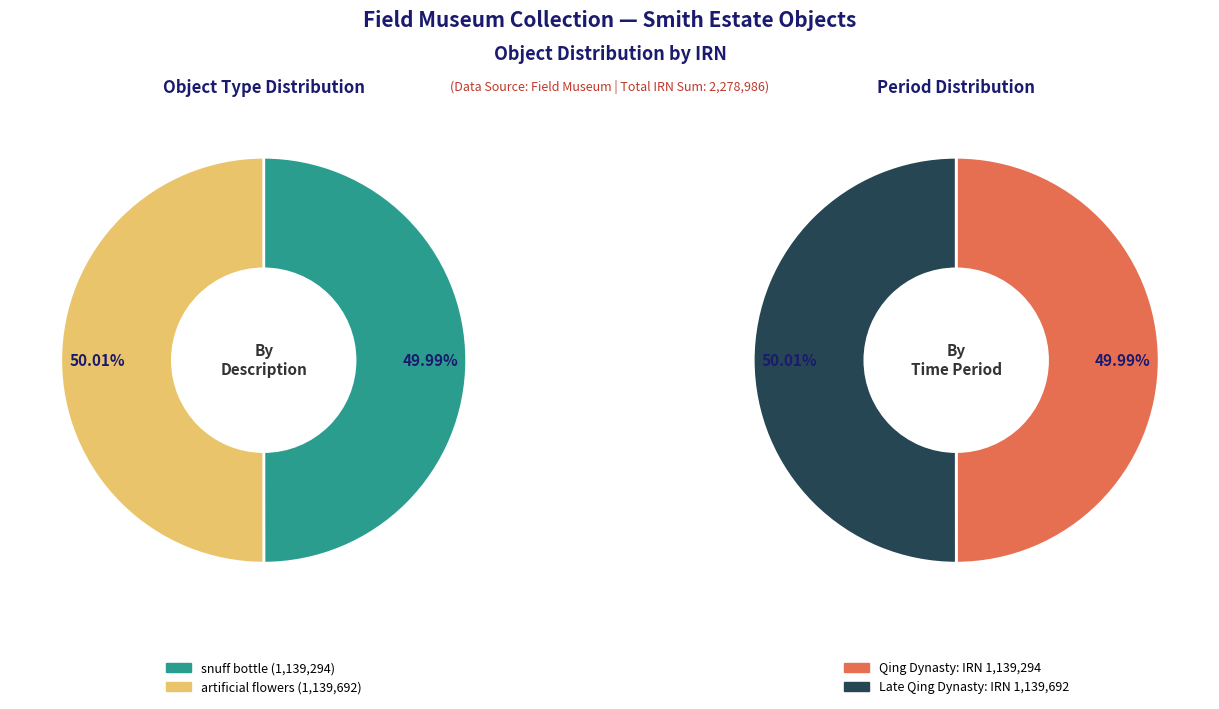

To the nearest percent, what portion does Artificial Flowers (IRN: 1139692) represent?

50%